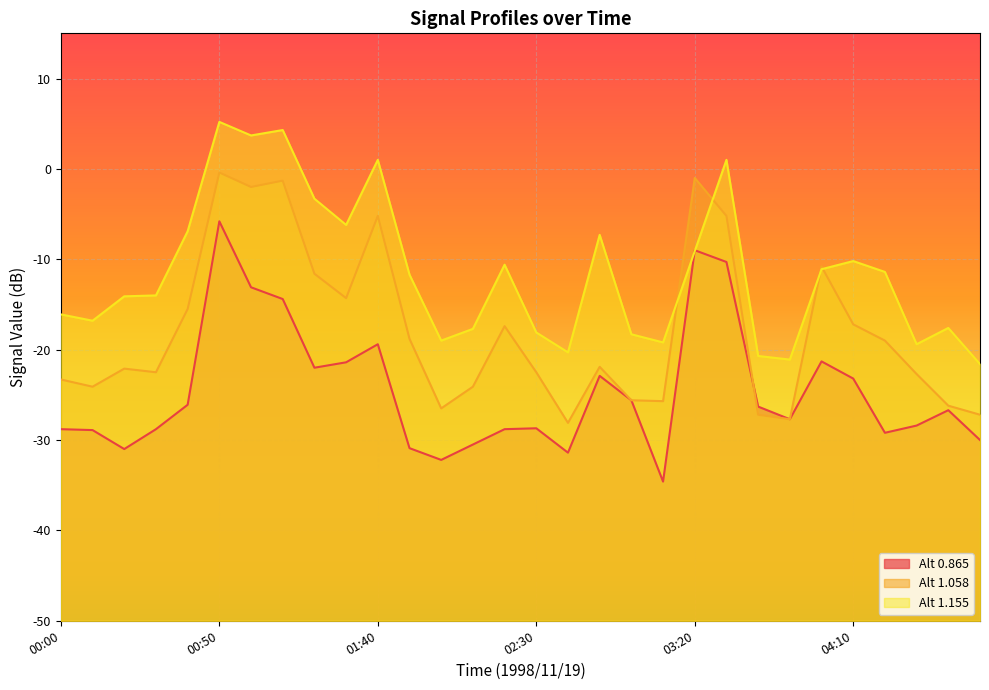

Between which two adjacent categories do 1.155 and 1.058 first intersect?

03:10 and 03:20